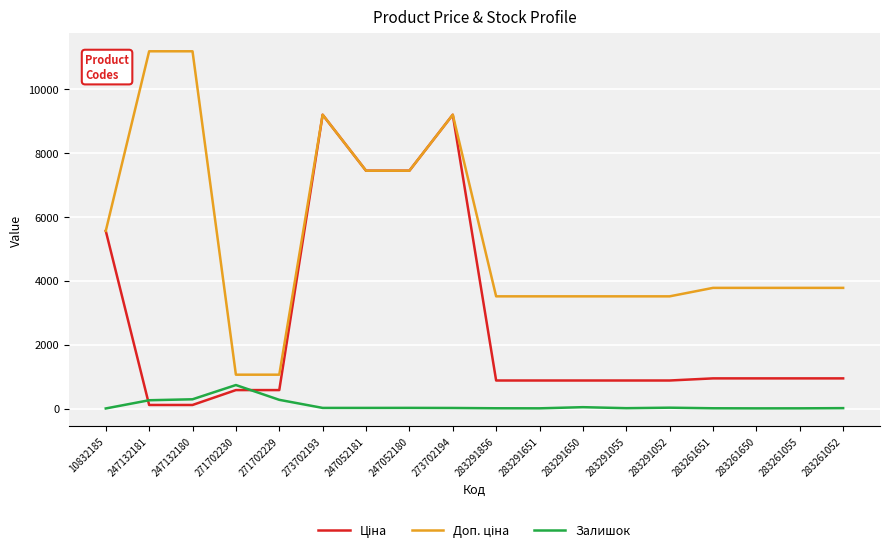

Which category has the highest value in the Залишок series?

271702230